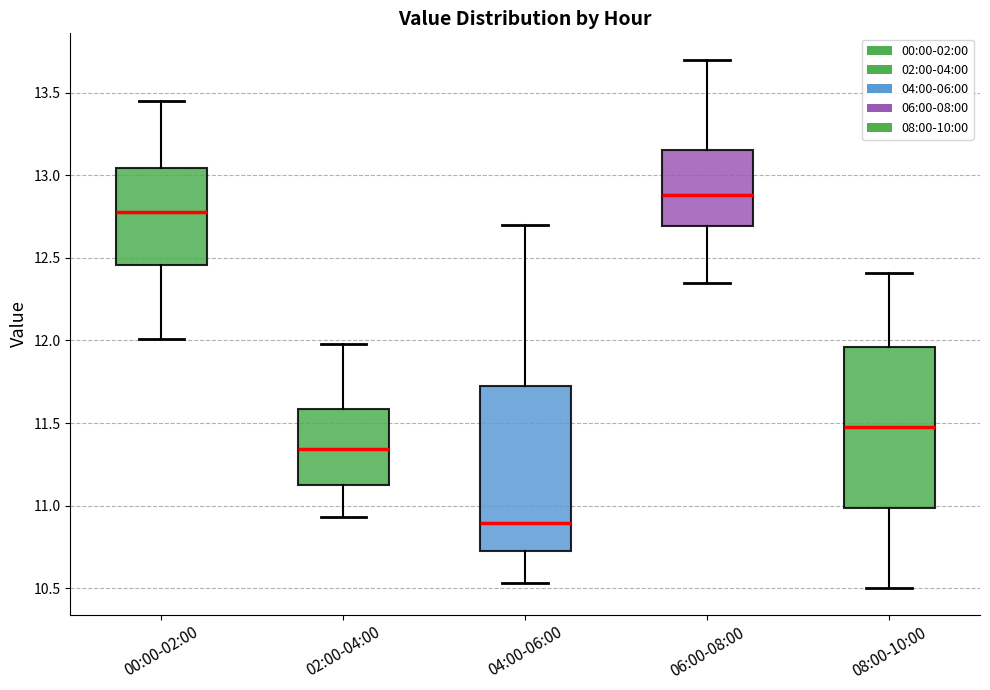

Which box has the lowest median line?

04:00-06:00